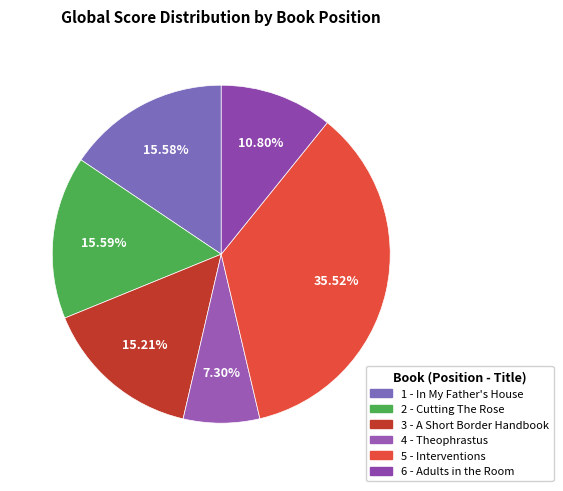

Approximately how many times larger is the value at 5 - Interventions compared to 2 - Cutting The Rose?

2.3